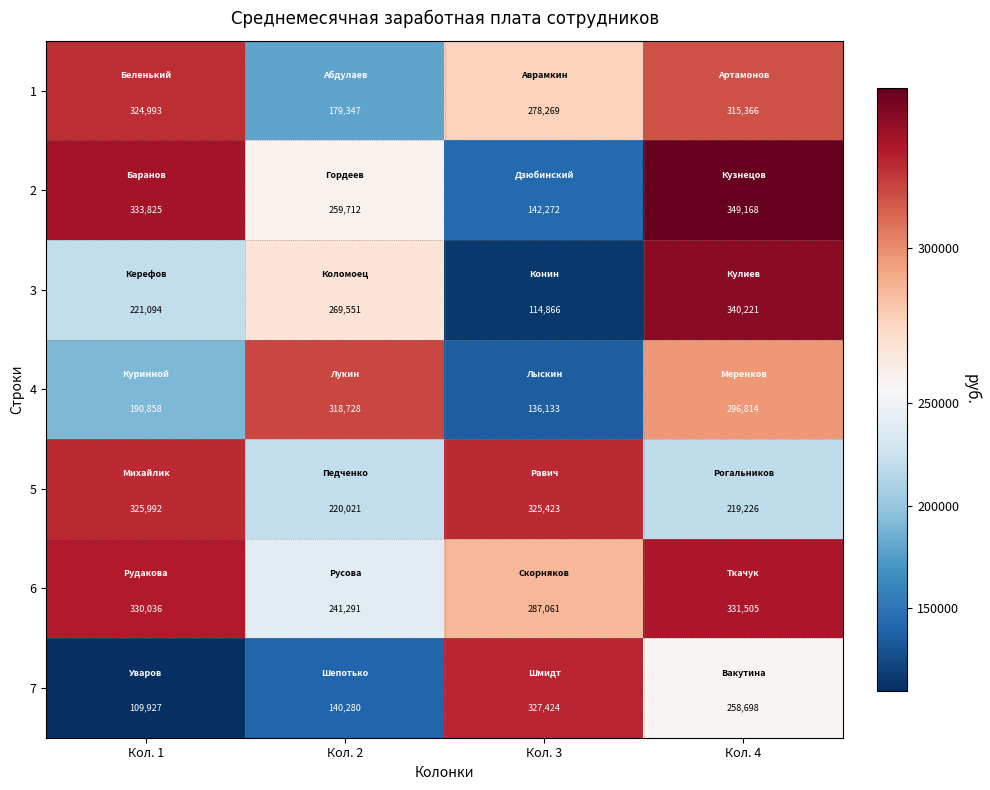

What is the total value across all series at Кол. 3?

1611448